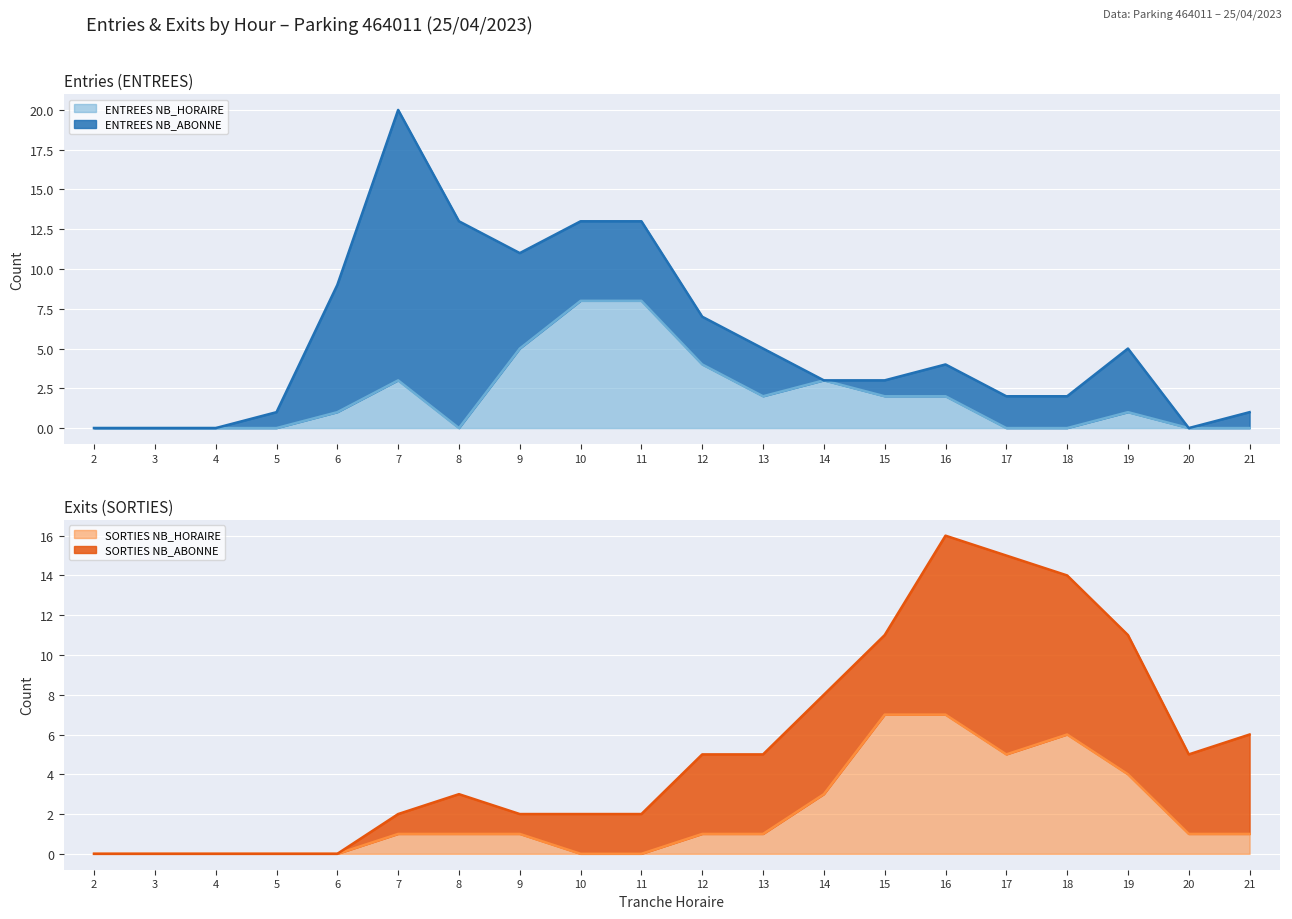

What is the maximum value for ENTREES NB_HORAIRE?

8